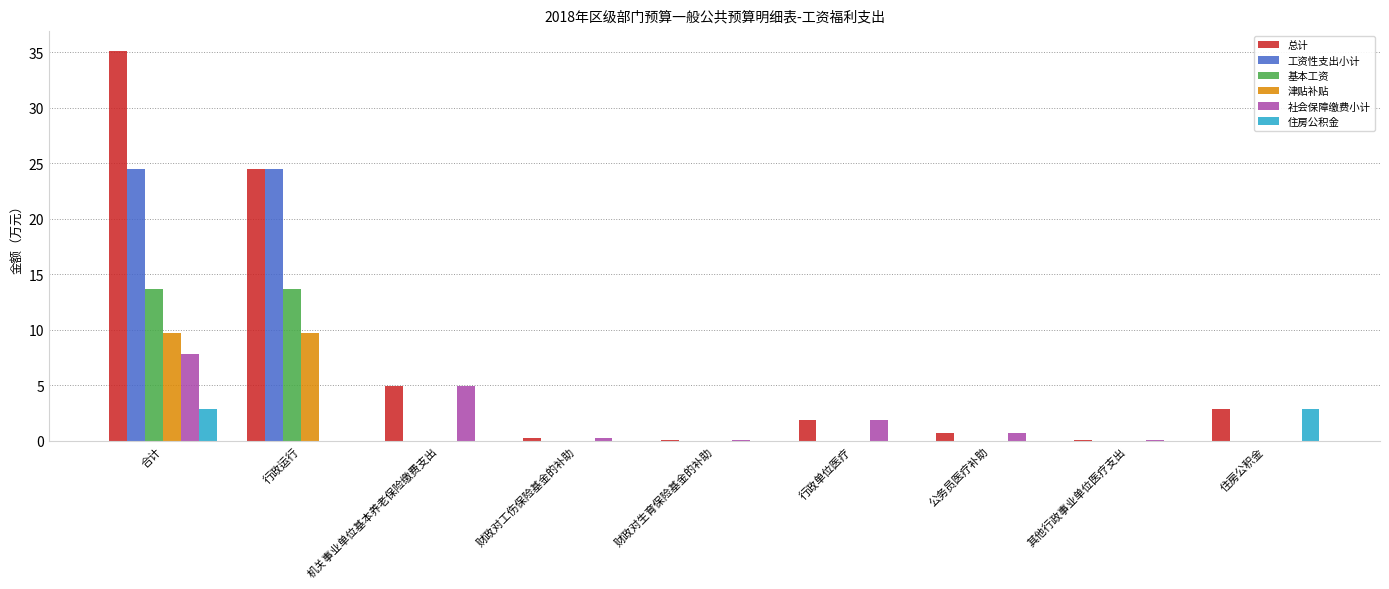

At which category is the sum across all series the highest?

合计